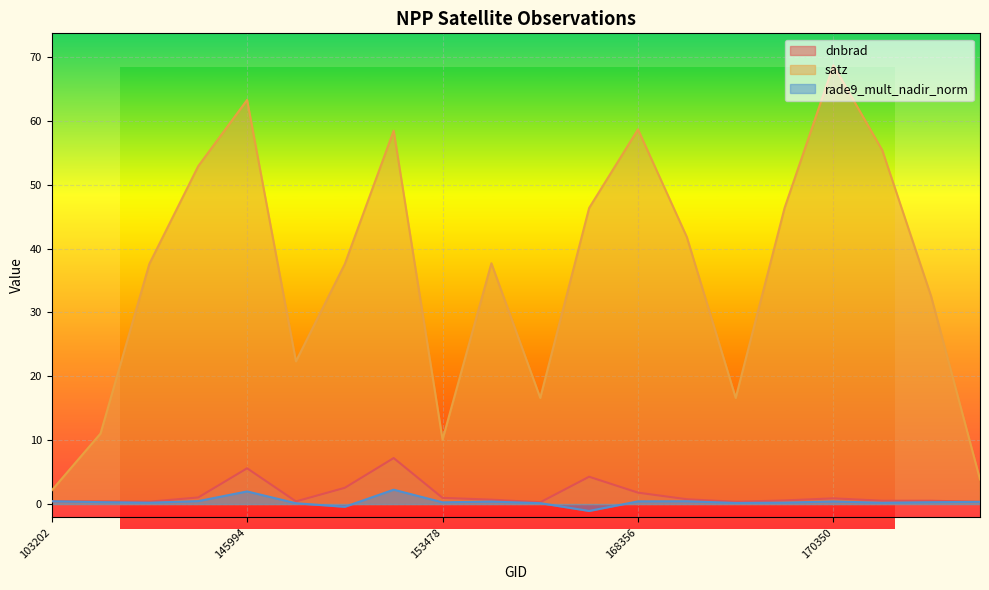

How many values in rade9_mult_nadir_norm are below zero?

2